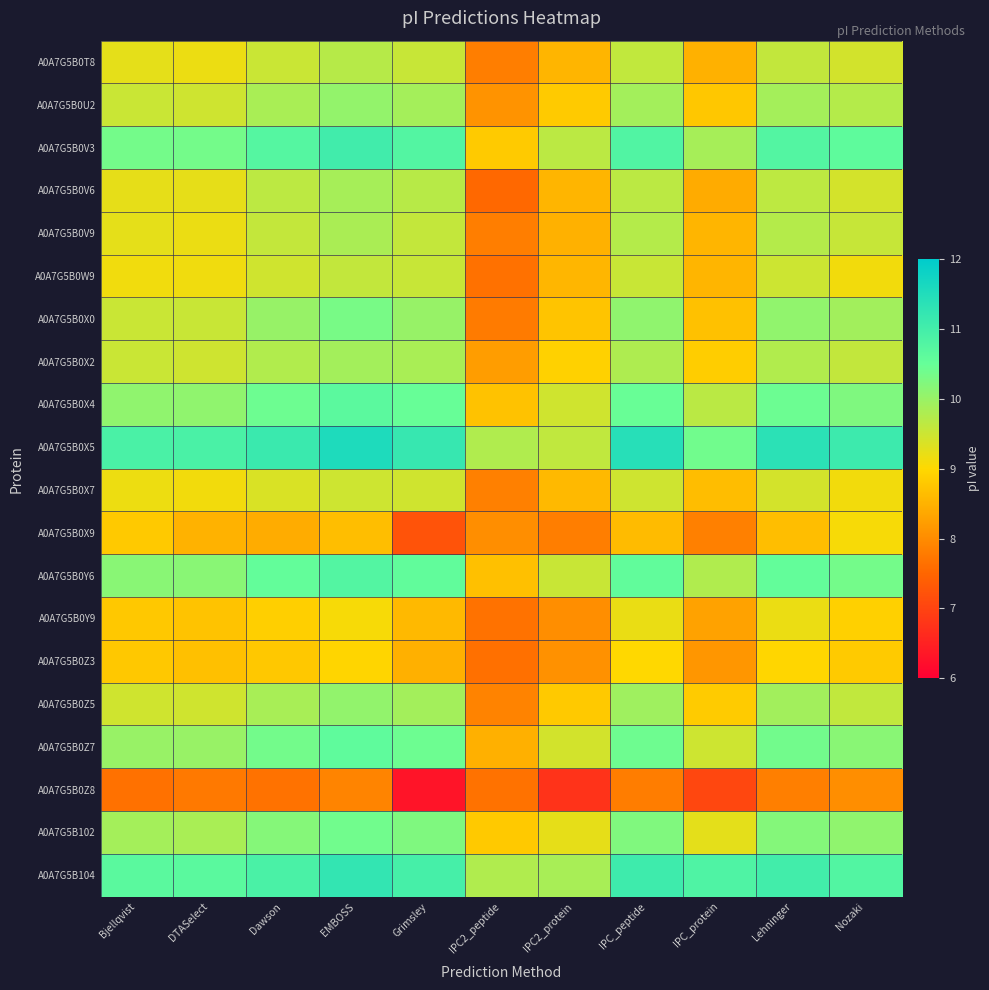

What is the total value across all series at IPC_peptide?

197.3